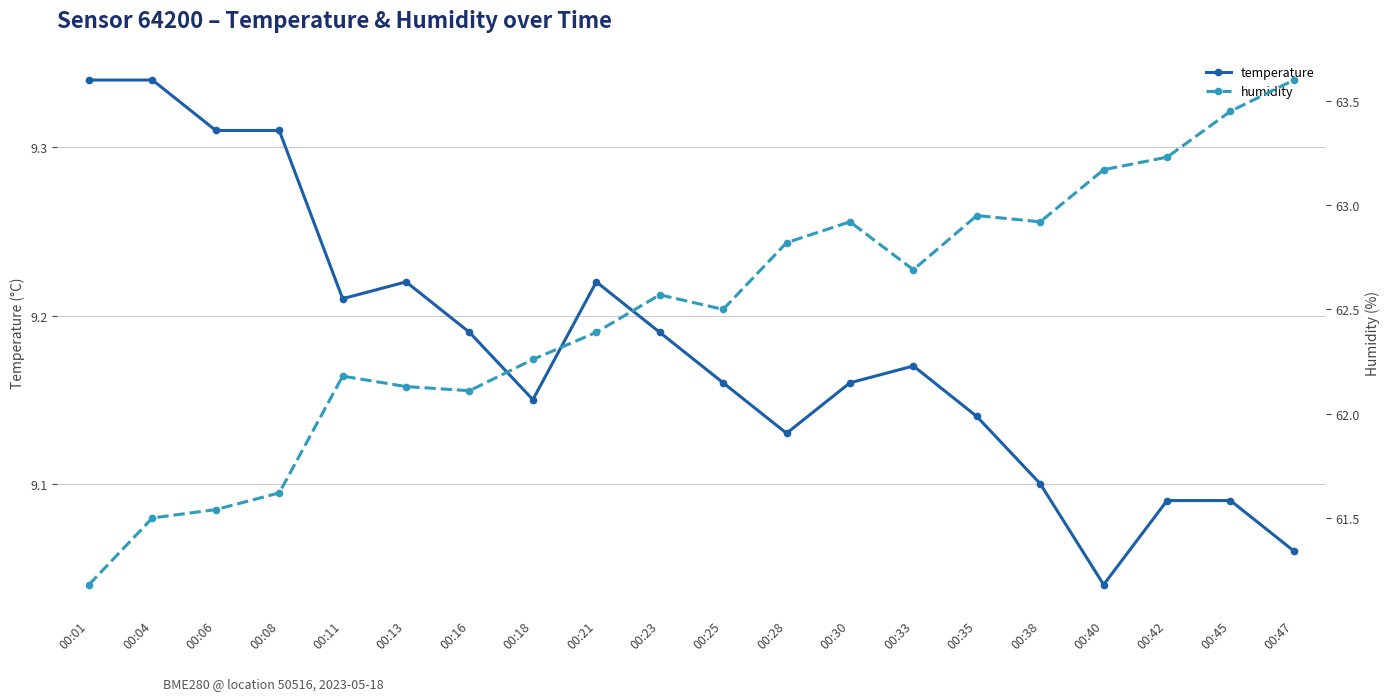

What is the smallest value displayed?

9.0